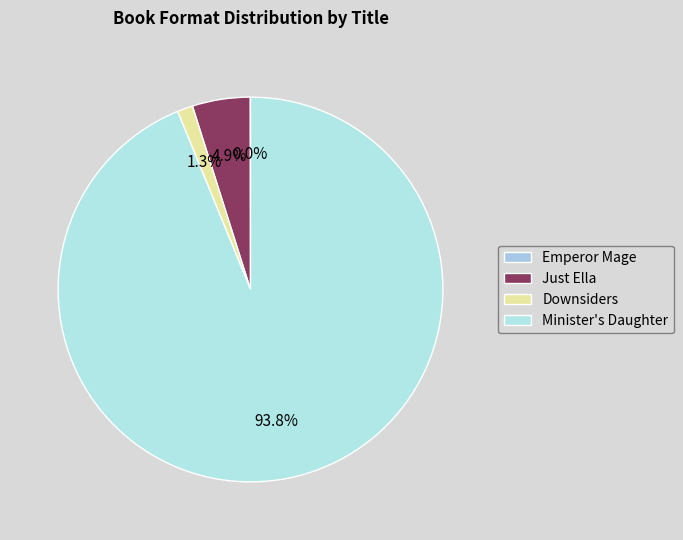

Count the number of slices in the pie.

4